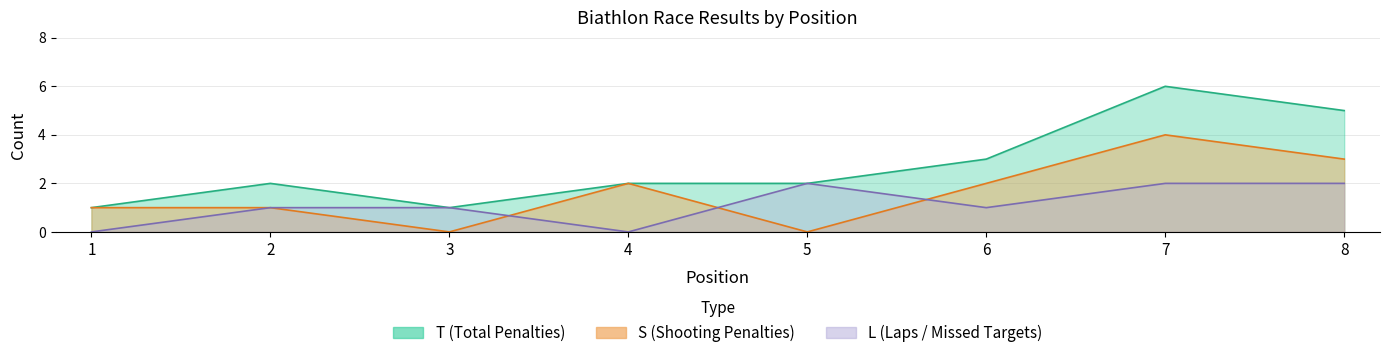

What is the maximum value shown in the chart?

6